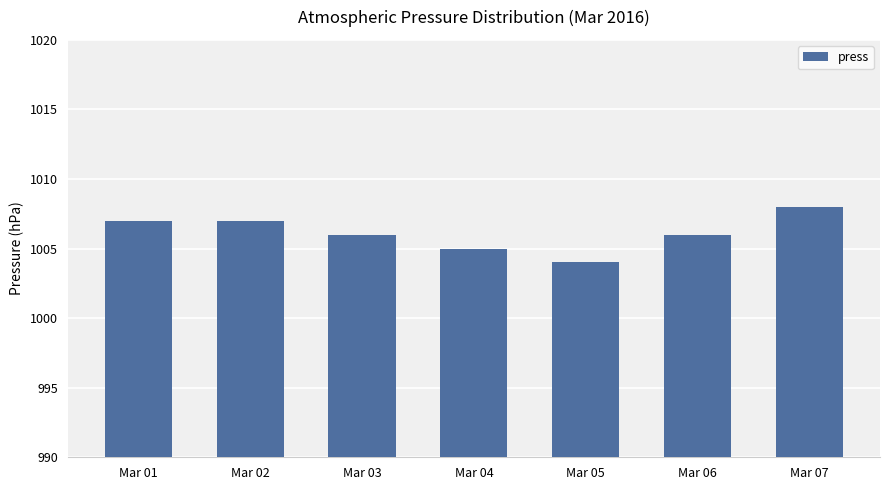

Read the value at Mar 02.

1007